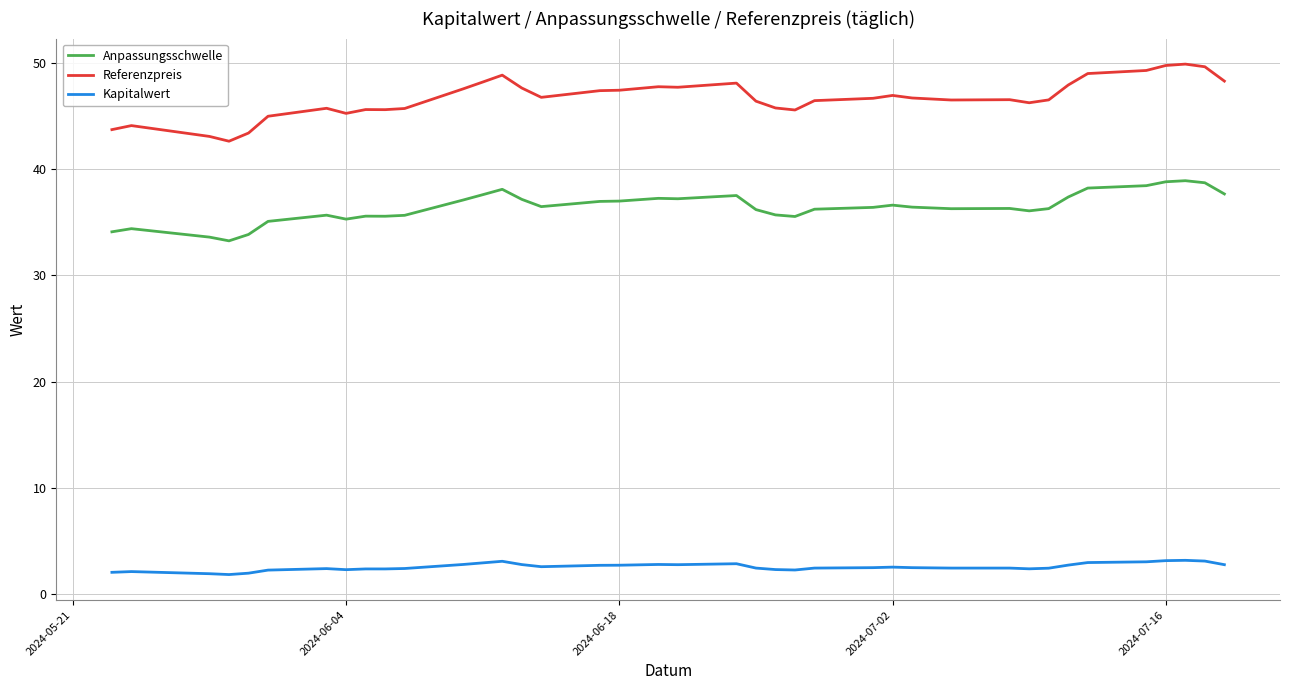

Which series has the largest total across all categories?

Referenzpreis